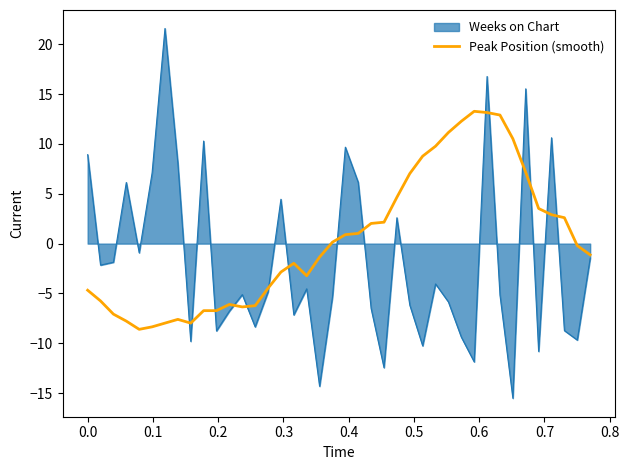

Rank the series by their maximum value, from highest to lowest.

Weeks on Chart, Peak Position (smooth)